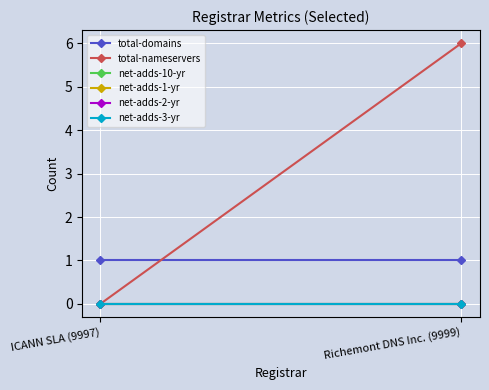

What is the label of the 2nd point from the right?

ICANN SLA (9997)